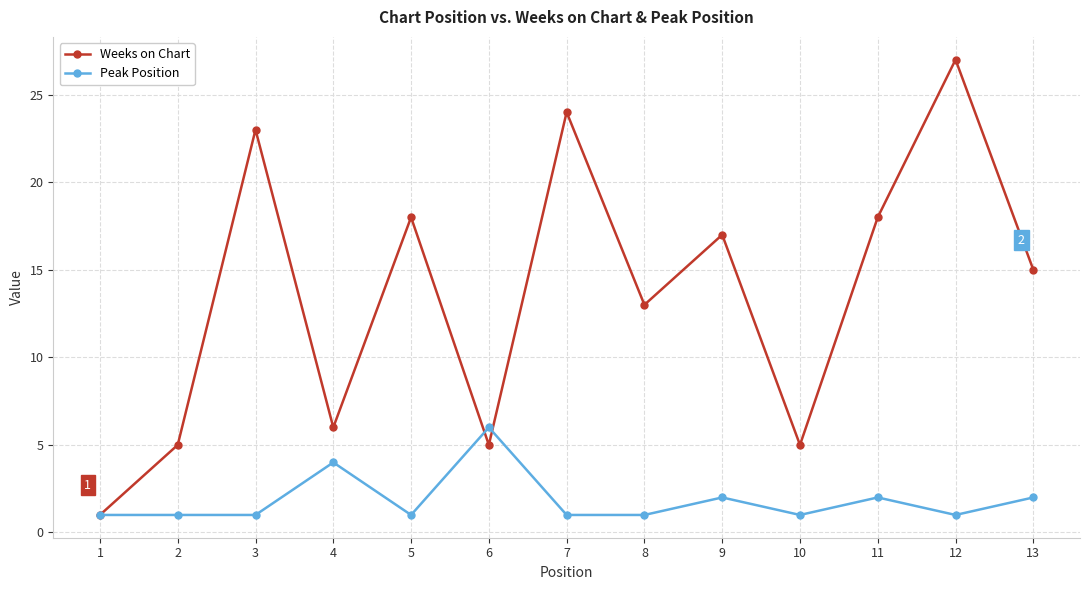

Reading right to left, list all the values displayed in this chart.

Weeks on Chart: 15	27	18	5	17	13	24	5	18	6	23	5	1
Peak Position: 2	1	2	1	2	1	1	6	1	4	1	1	1